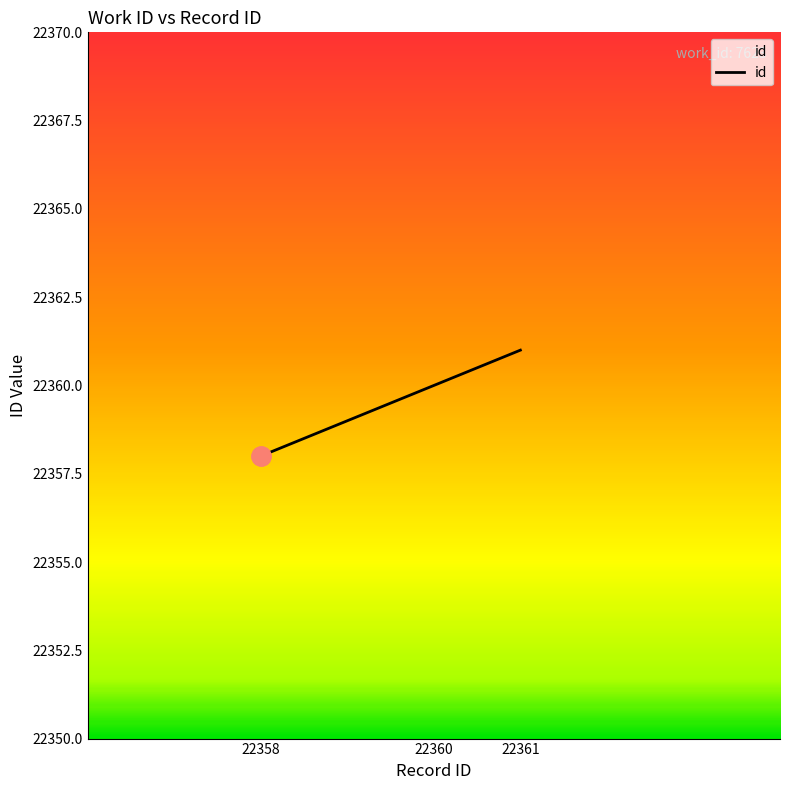

What is the minimum value shown in the chart?

22358